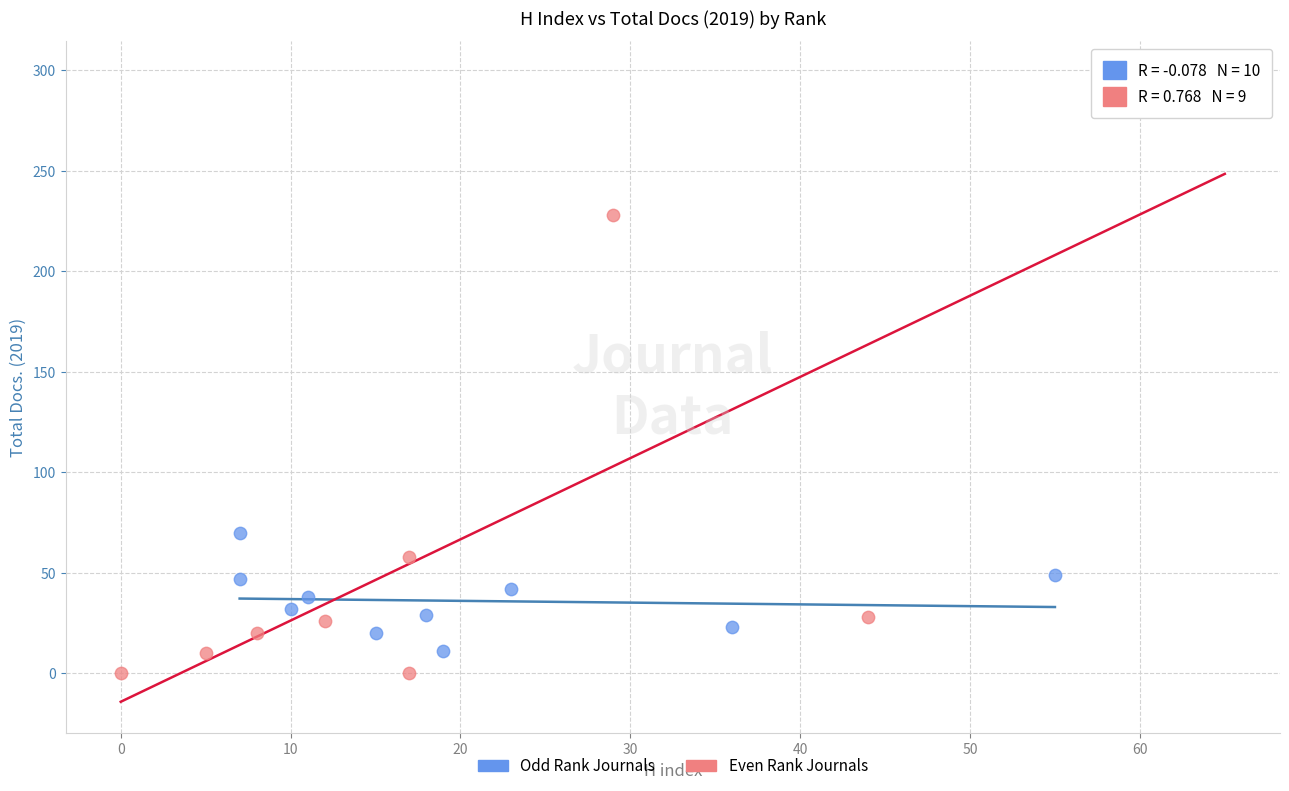

Which series has the widest spread of Y values?

Even Rank Journals